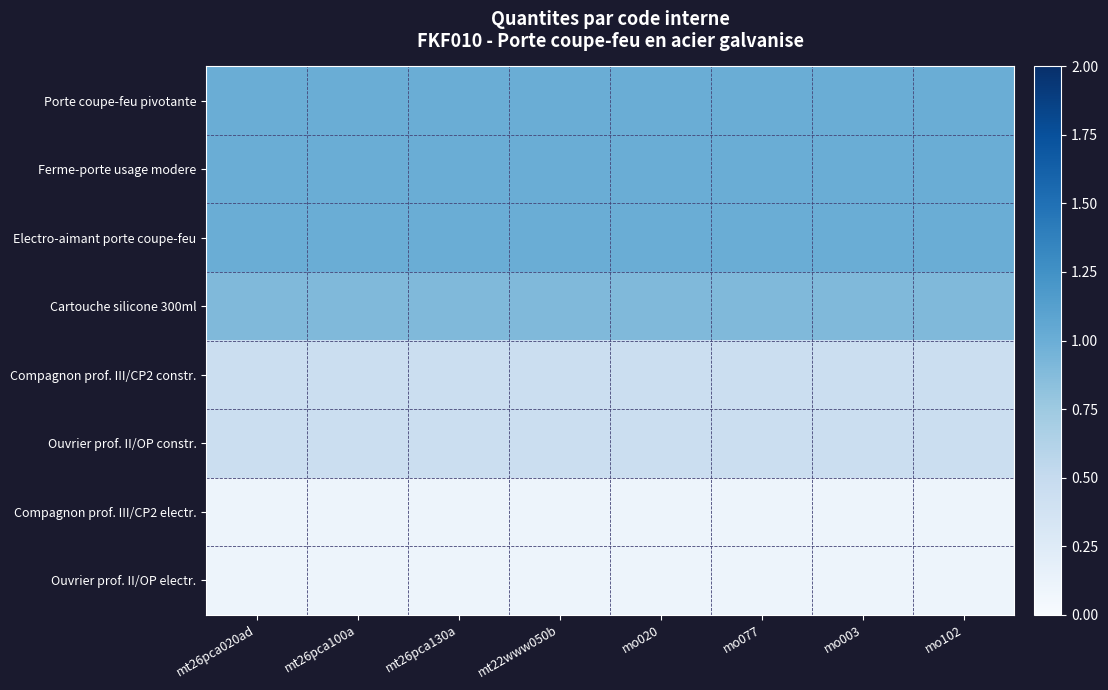

At which category is the sum across all series the highest?

mt26pca020ad